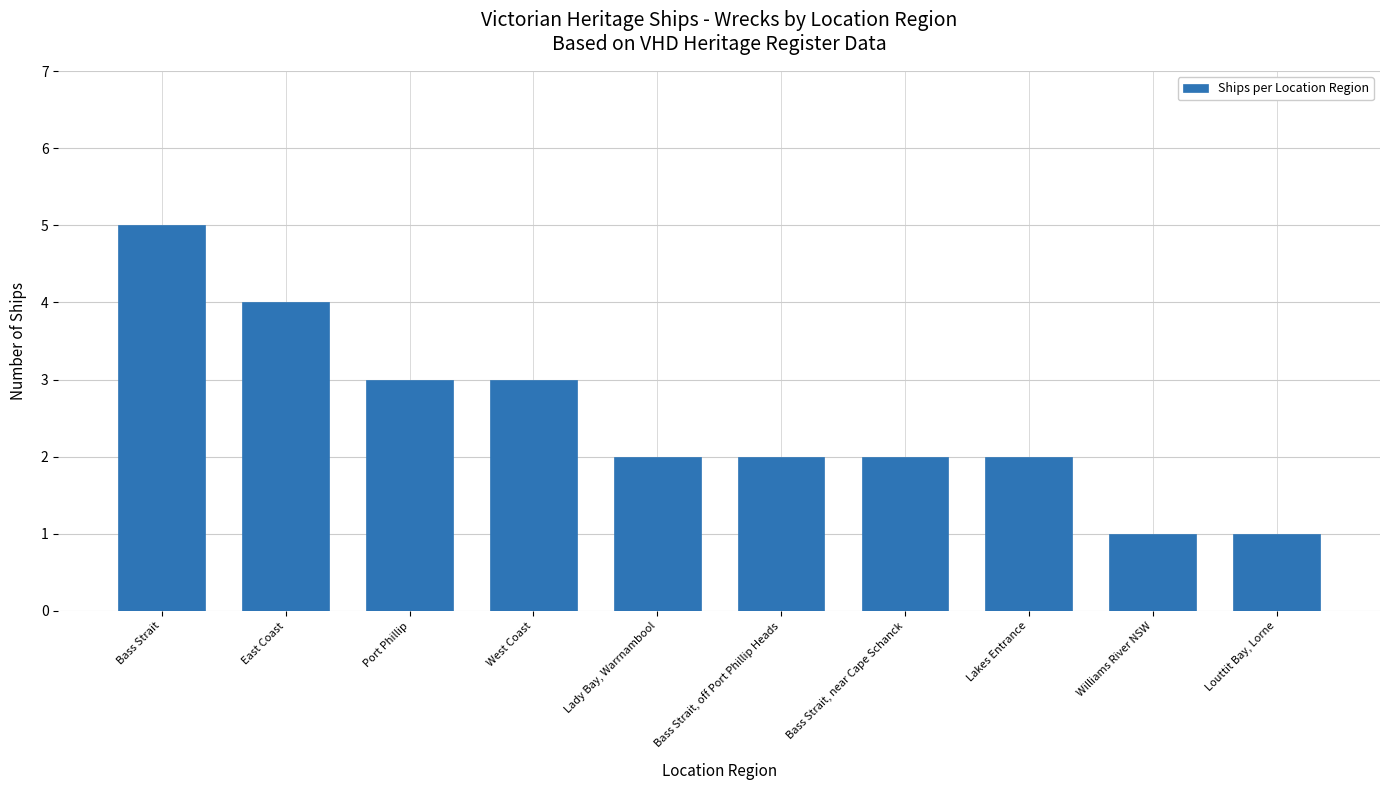

What is the sum of the values at Lakes Entrance and West Coast?

5